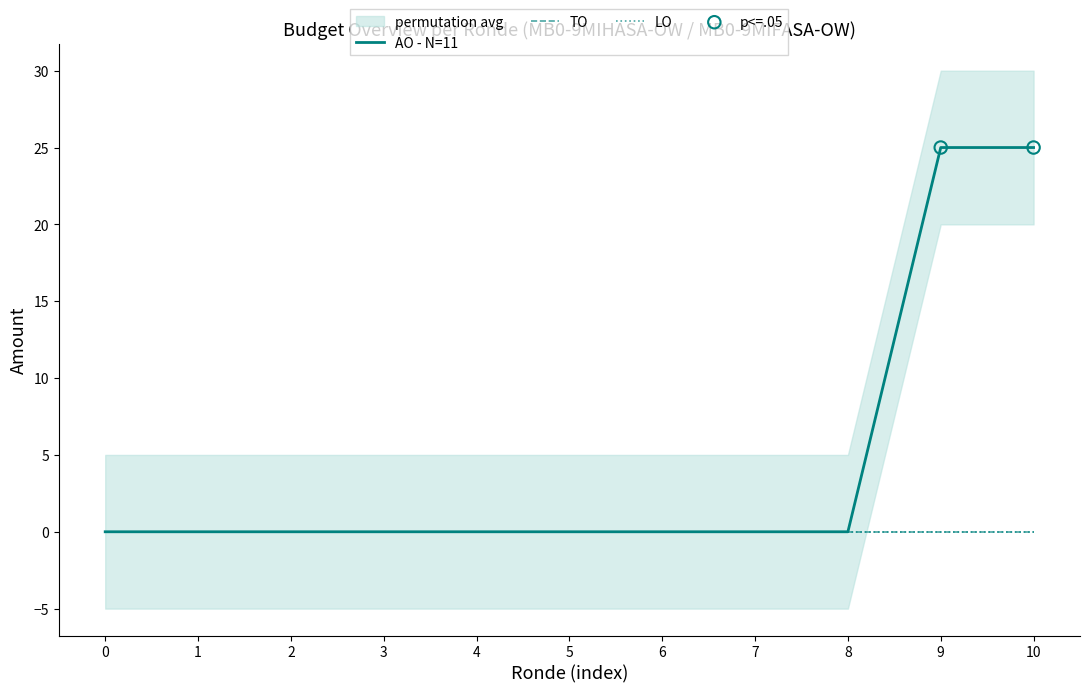

Which series has the largest total across all categories?

AO